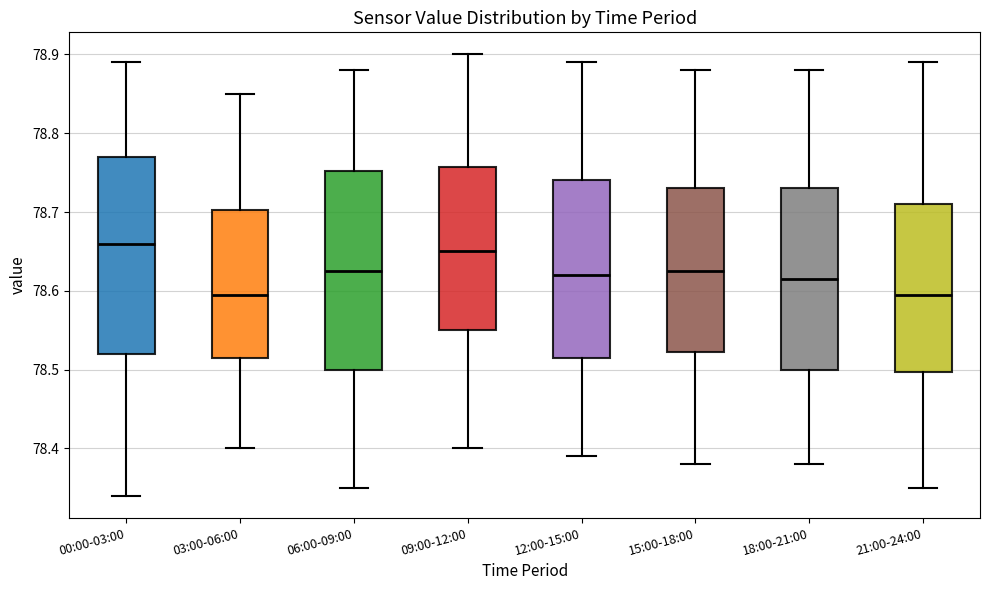

Reading left to right, transcribe this box plot: for each box, give where its median line is, the range the box spans, and where its two whiskers end, as read against the y-axis. The values are not printed on the chart, so give them approximately, as read against the axis.

00:00-03:00: median 78.66, box 78.52 to 78.77, whiskers 78.34 to 78.89
03:00-06:00: median 78.60, box 78.52 to 78.70, whiskers 78.40 to 78.85
06:00-09:00: median 78.63, box 78.50 to 78.75, whiskers 78.35 to 78.88
09:00-12:00: median 78.65, box 78.55 to 78.76, whiskers 78.40 to 78.90
12:00-15:00: median 78.62, box 78.52 to 78.74, whiskers 78.39 to 78.89
15:00-18:00: median 78.63, box 78.52 to 78.73, whiskers 78.38 to 78.88
18:00-21:00: median 78.62, box 78.50 to 78.73, whiskers 78.38 to 78.88
21:00-24:00: median 78.60, box 78.50 to 78.71, whiskers 78.35 to 78.89